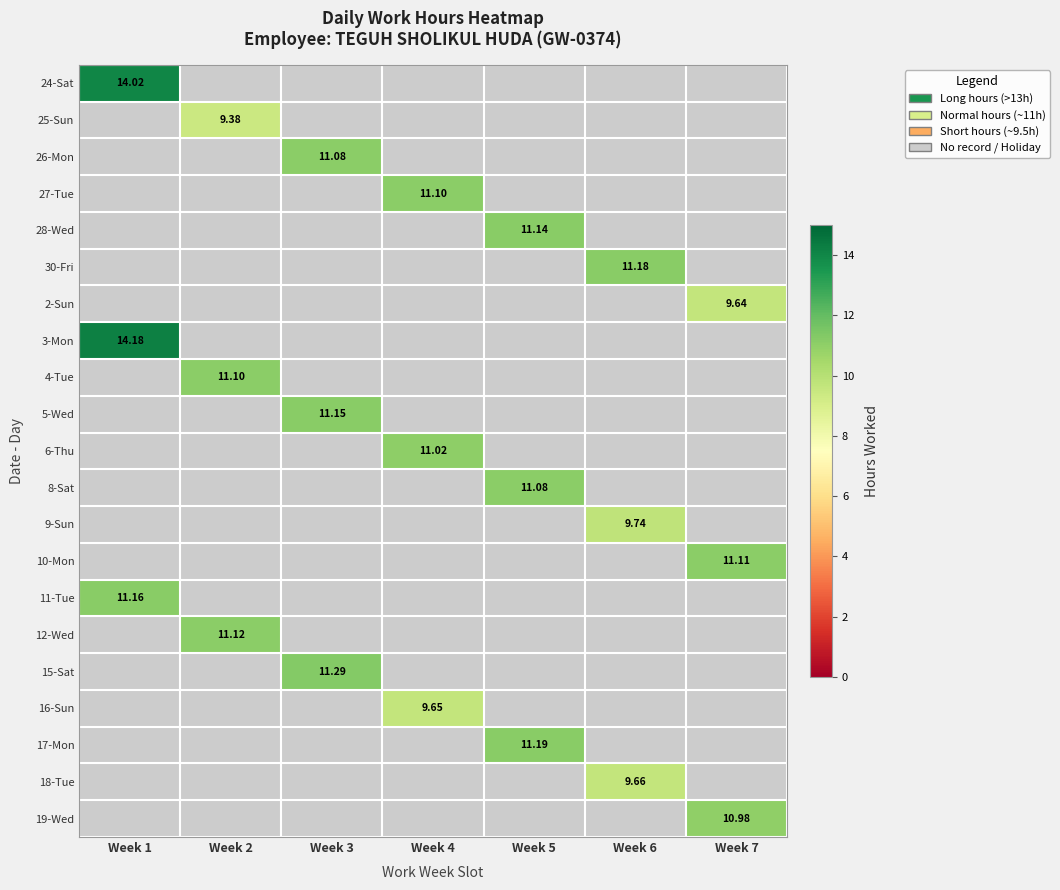

Between Week 2 and Week 3, which is larger?

Week 3